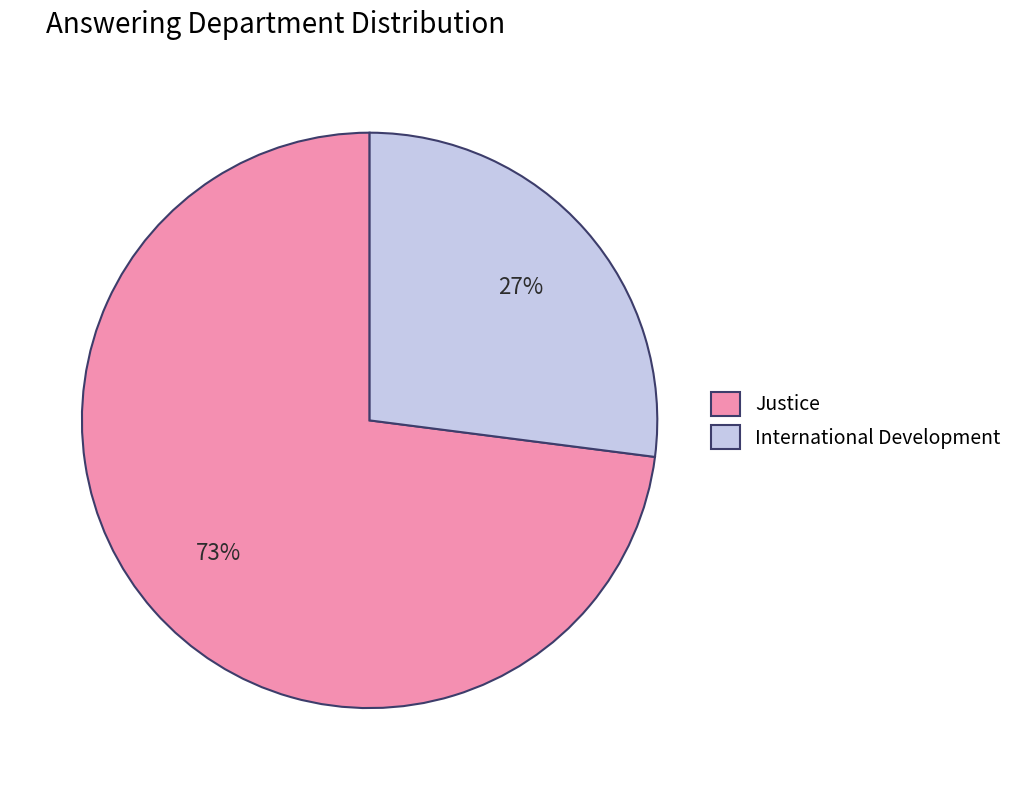

To the nearest percent, what is the difference between the largest and smallest slice percentages?

46%